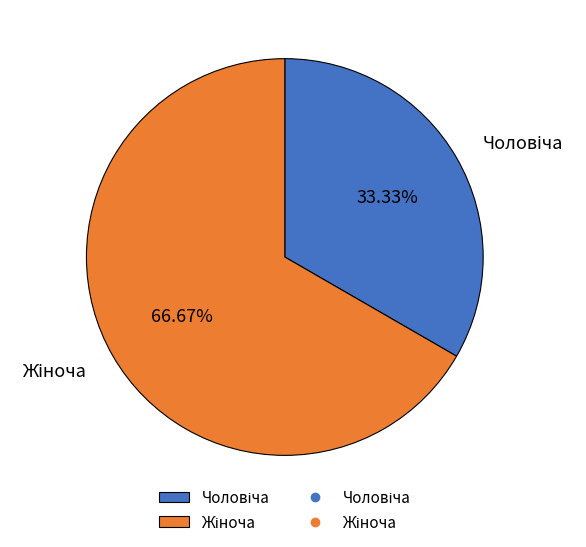

Is there any slice that represents more than half of the pie?

Yes